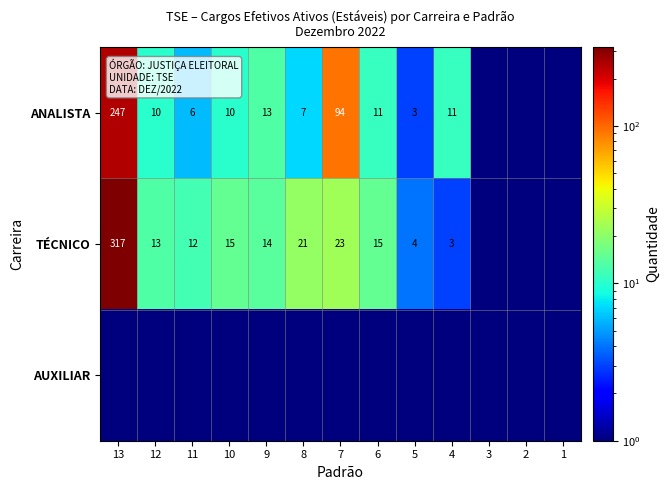

What is the difference between the TÉCNICO values at 13 and 11?

305.0